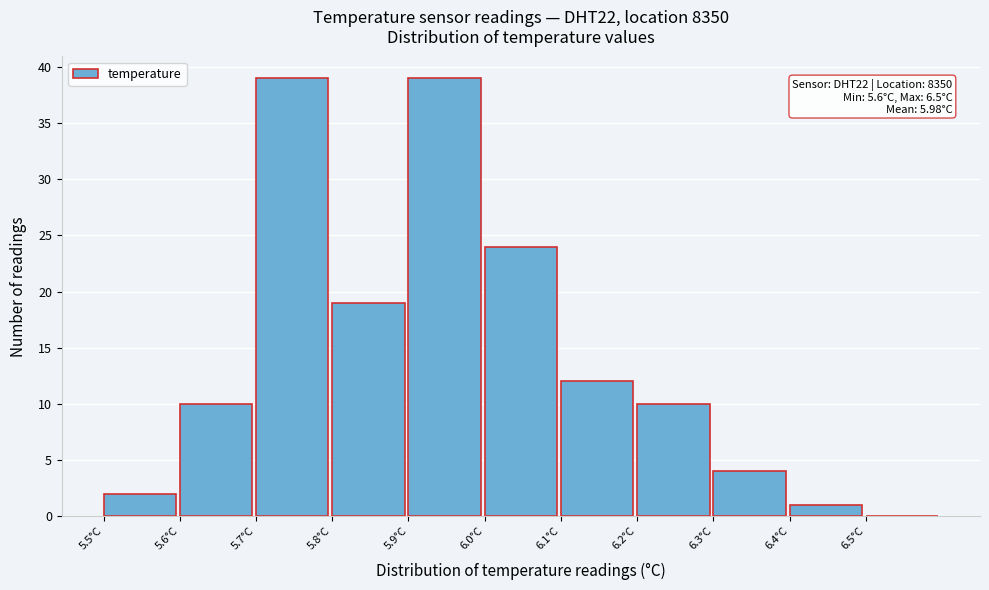

Reading left to right, what are all the values shown in this chart?

5.5°C=2	5.6°C=10	5.7°C=39	5.8°C=19	5.9°C=39	6.0°C=24	6.1°C=12	6.2°C=10	6.3°C=4	6.4°C=1	6.5°C=0